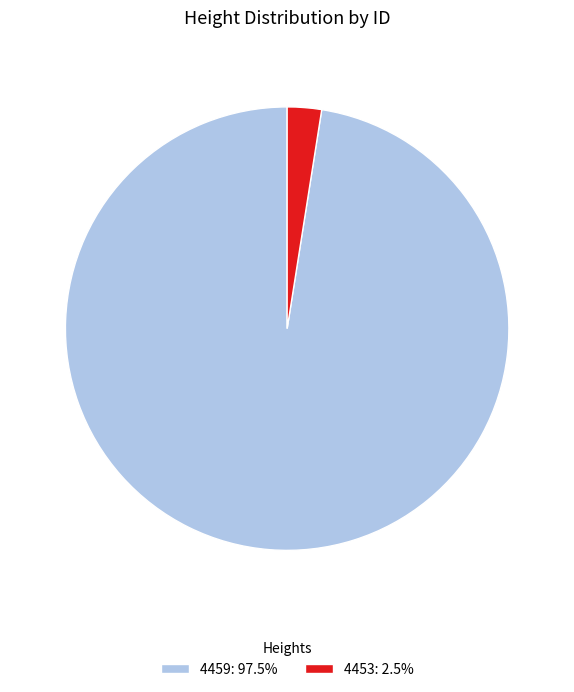

Approximately how many times larger is the value at 4459: 97.5% compared to 4453: 2.5%?

39.1